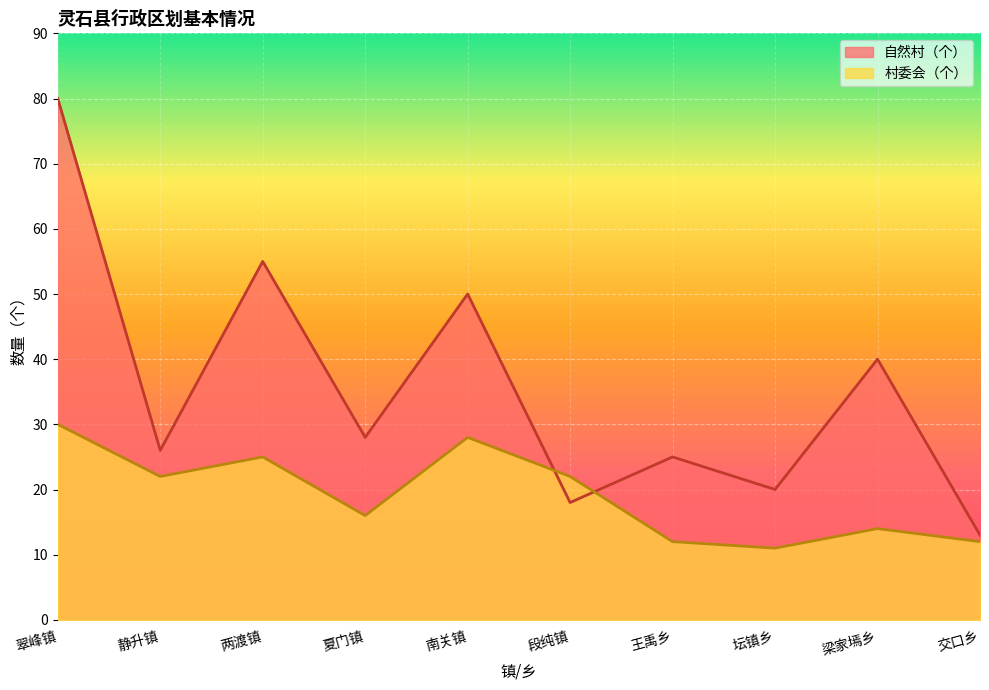

What is the difference between the 村委会（个） values at 夏门镇 and 翠峰镇?

14